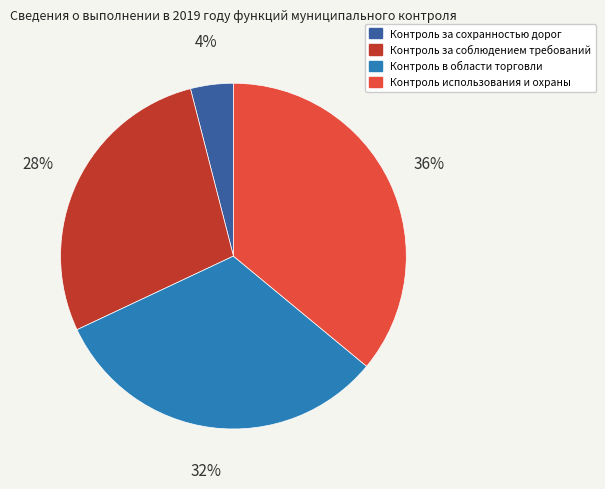

Between Контроль в области торговли and Контроль за соблюдением требований, which is larger?

Контроль в области торговли